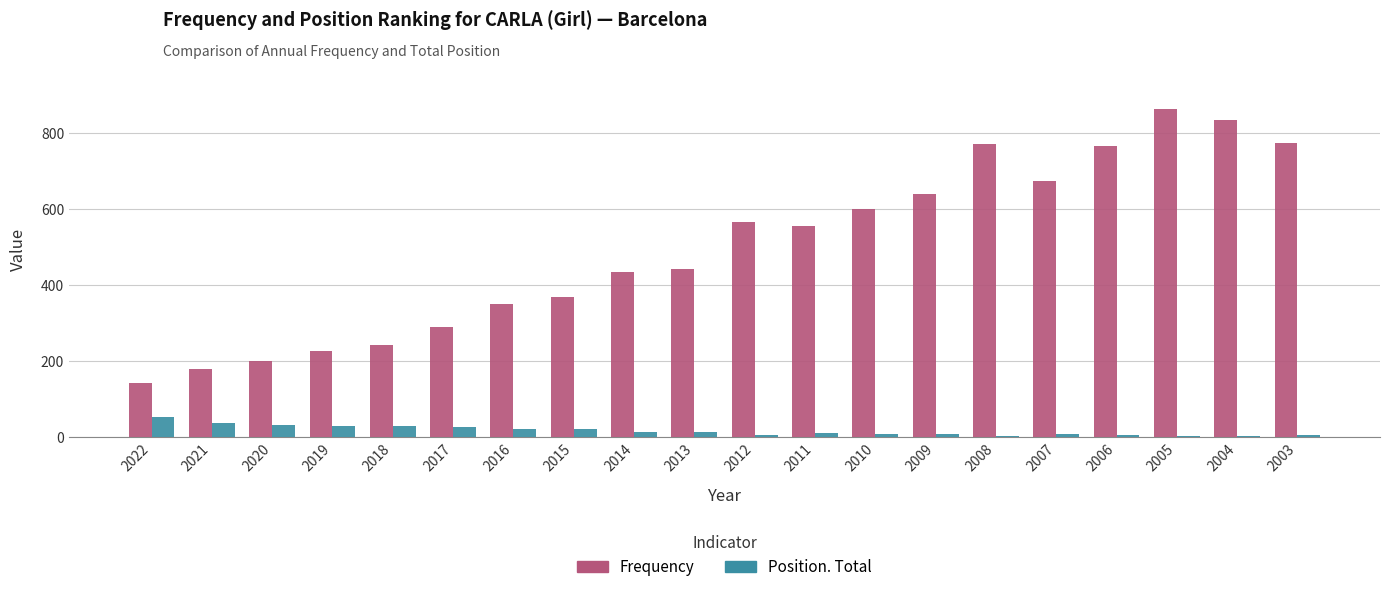

Are the bars grouped side by side (vs. stacked)?

Yes